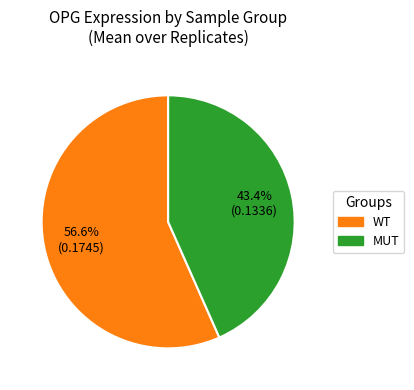

To the nearest percent, what is the average slice percentage?

50%